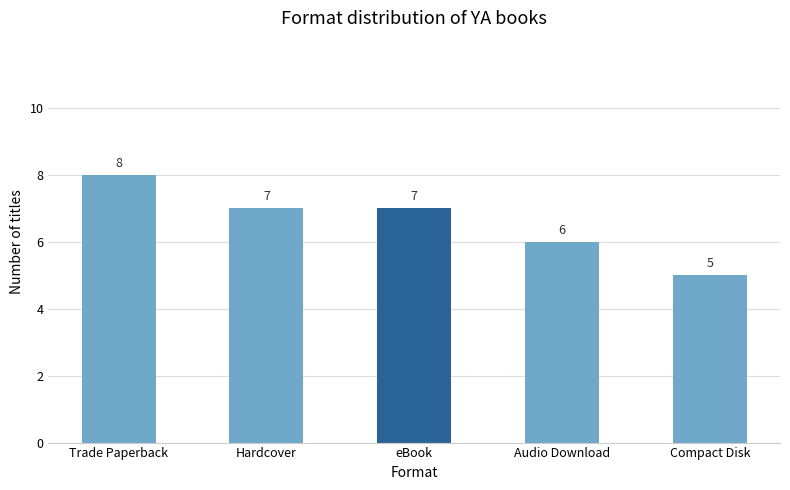

True or false: the data shows 3 at eBook.

False